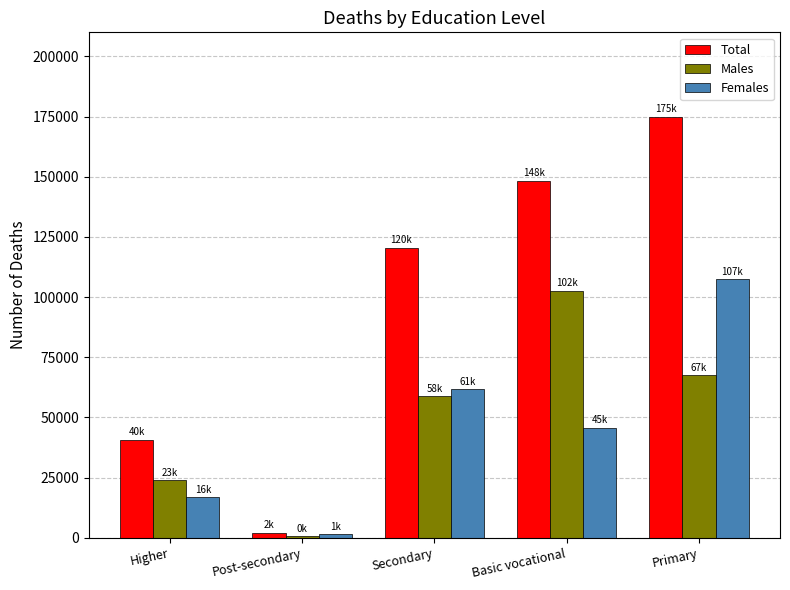

How many categories are shown in the chart?

5